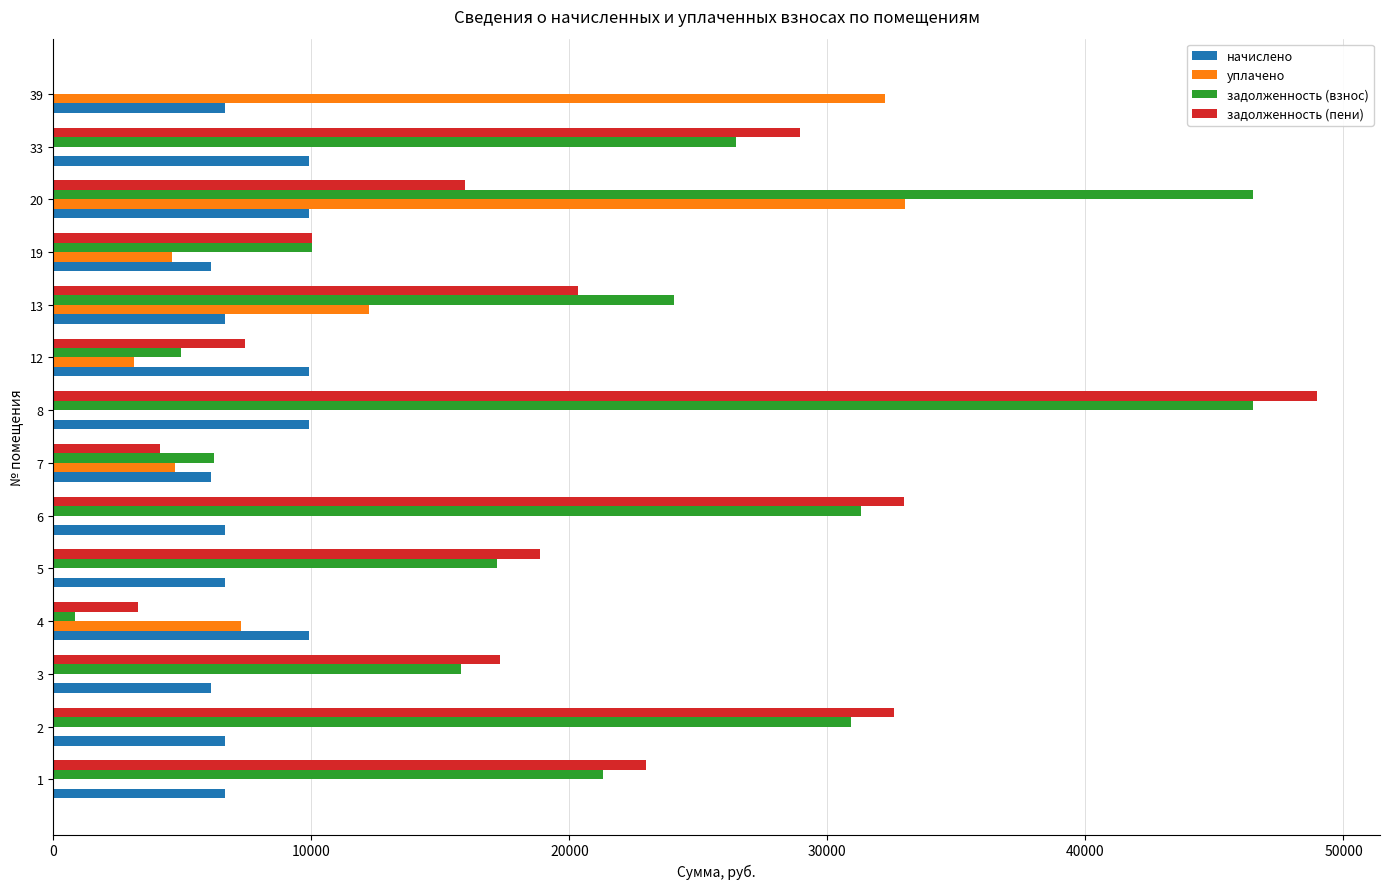

What is the sum of all начислено values?

107942.4